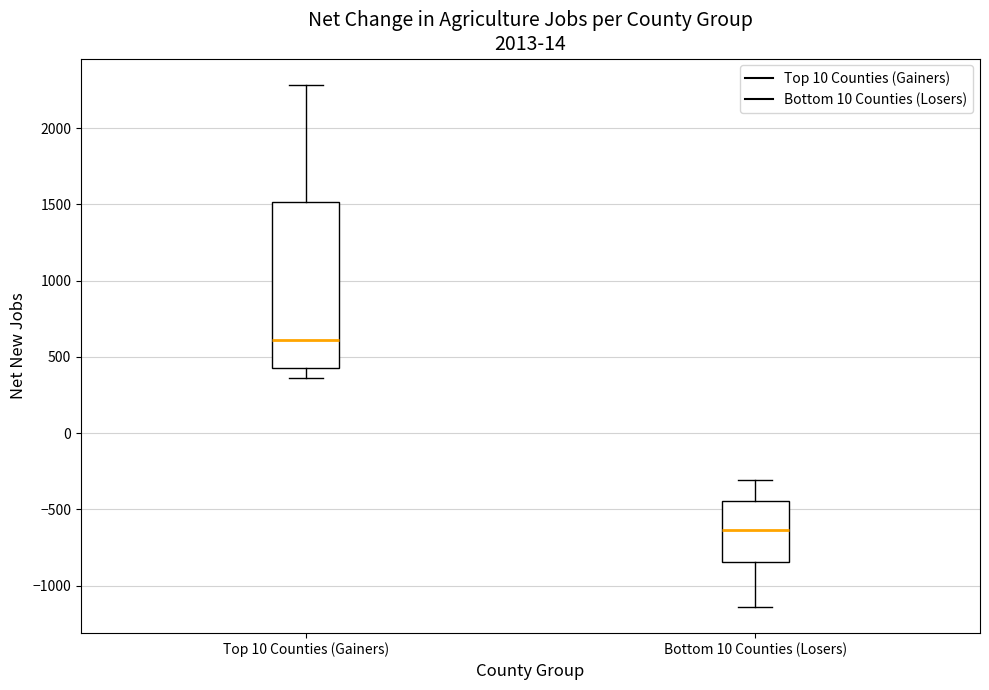

Reading left to right, transcribe this box plot: for each box, give where its median line is, the range the box spans, and where its two whiskers end, as read against the y-axis. The values are not printed on the chart, so give them approximately, as read against the axis.

Top 10 Counties (Gainers): median 600, box 450 to 1500, whiskers 350 to 2300
Bottom 10 Counties (Losers): median -650, box -850 to -450, whiskers -1150 to -300